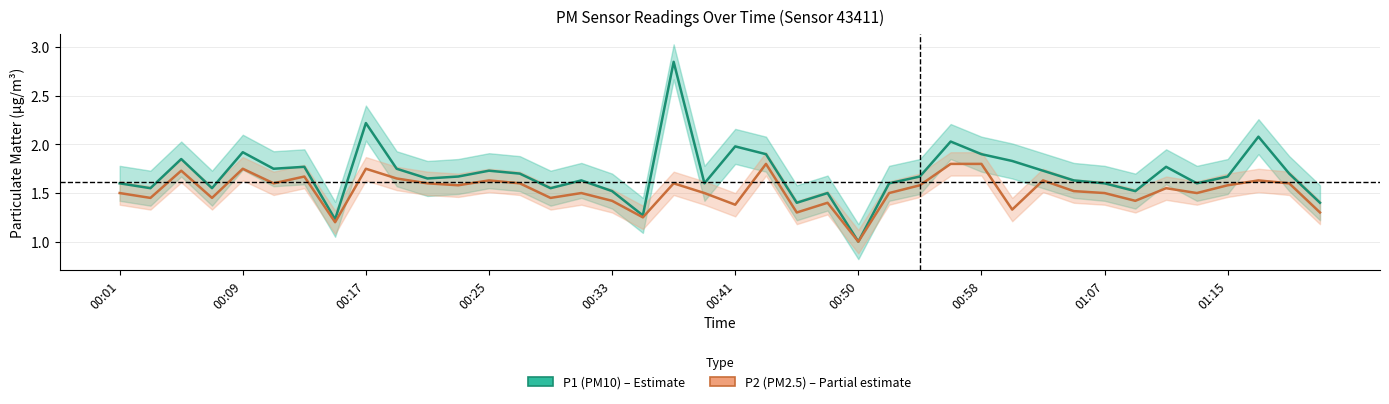

Reading right to left, extract all data points from this chart.

P1 (PM10): 1.4	1.7	2.1	1.7	1.6	1.8	1.5	1.6	1.6	1.7	1.8	1.9	2.0	1.7	1.6	1.0	1.5	1.4	1.9	2.0	1.6	2.9	1.3	1.5	1.6	1.6	1.7	1.7	1.7	1.6	1.8	2.2	1.2	1.8	1.8	1.9	1.6	1.9	1.6	1.6
P2 (PM2.5): 1.3	1.6	1.6	1.6	1.5	1.6	1.4	1.5	1.5	1.6	1.3	1.8	1.8	1.6	1.5	1.0	1.4	1.3	1.8	1.4	1.5	1.6	1.2	1.4	1.5	1.4	1.6	1.6	1.6	1.6	1.6	1.8	1.2	1.7	1.6	1.8	1.4	1.7	1.4	1.5